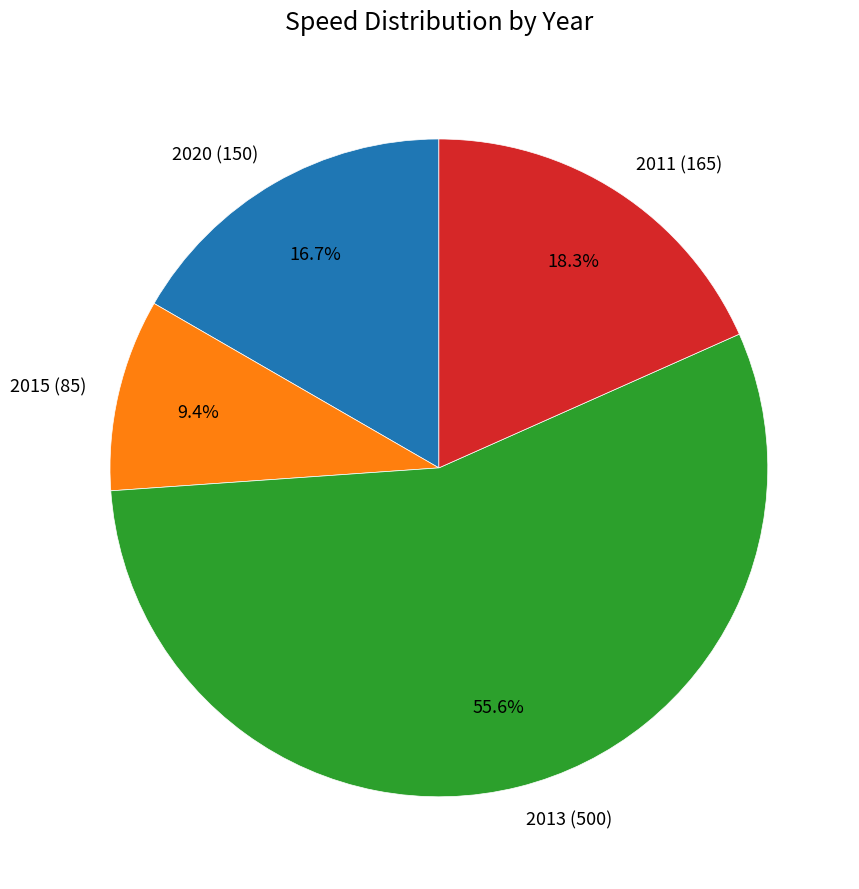

Does any single category account for the majority?

Yes